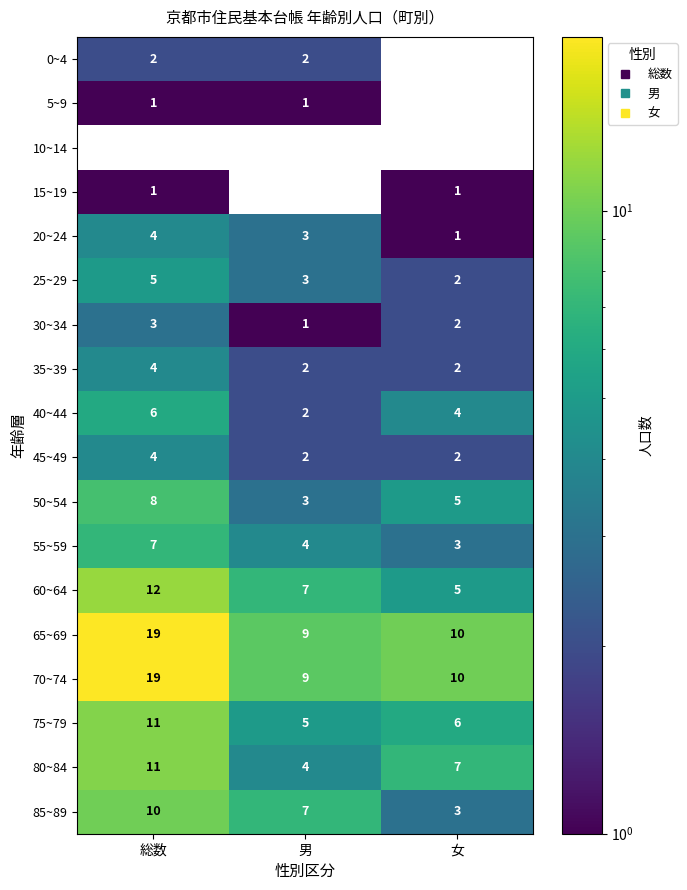

Which category has the lowest value in the 60~64 series?

女